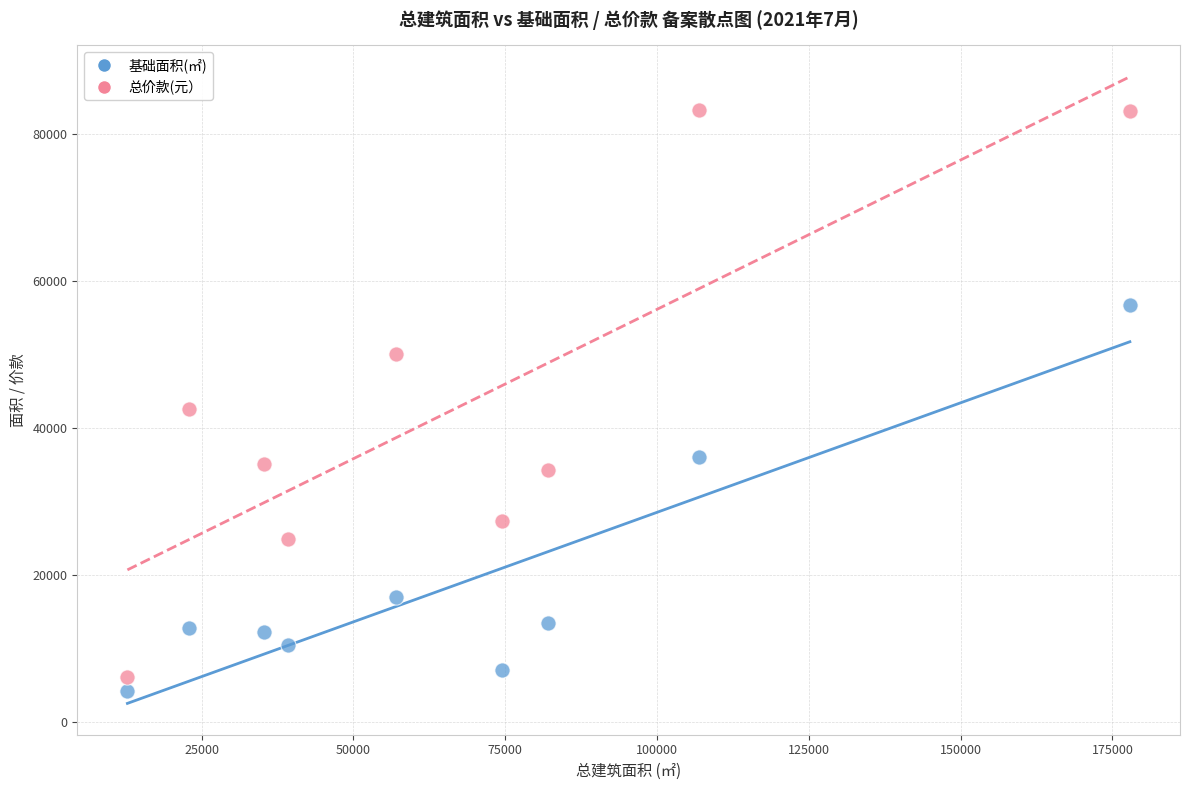

What are all the series names shown in the legend?

基础面积(㎡), 总价款(元）